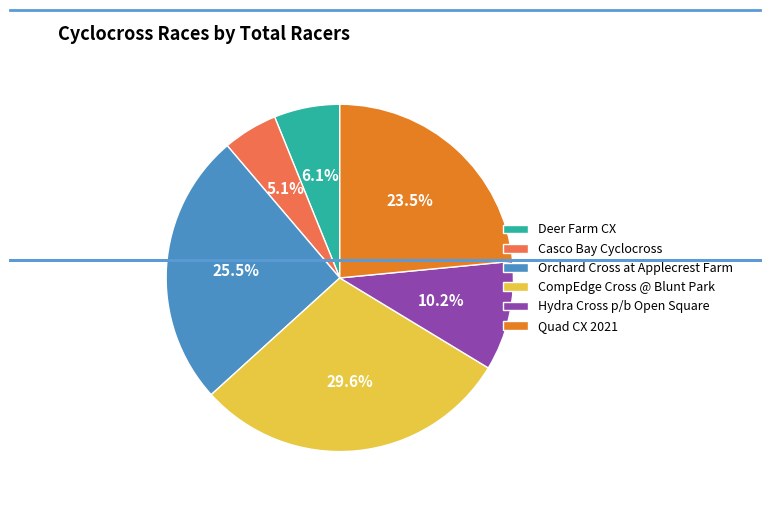

To the nearest percent, what is the combined percentage of Casco Bay Cyclocross and Orchard Cross at Applecrest Farm?

31%